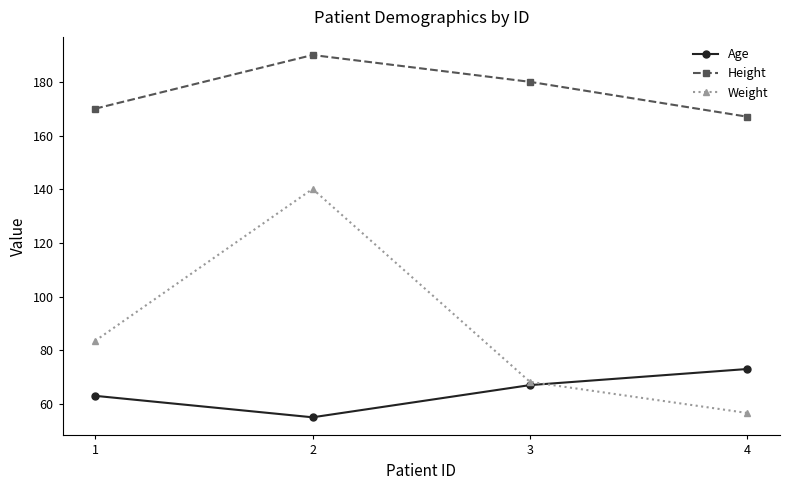

Rank the series at 1 from highest to lowest value.

Height, Weight, Age